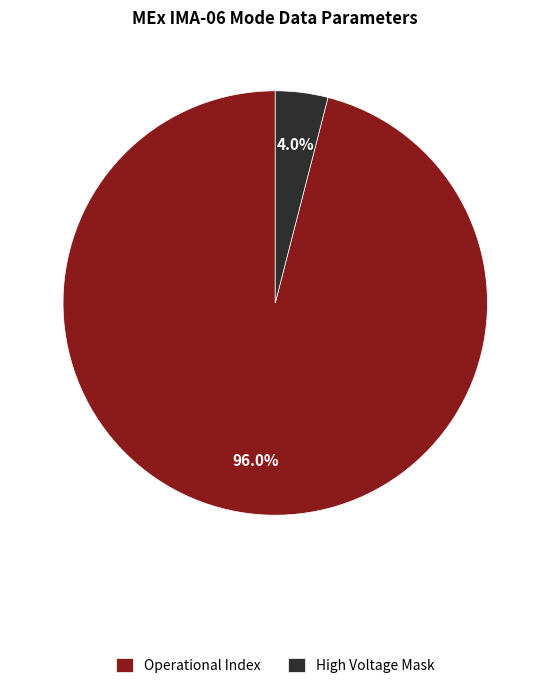

Between High Voltage Mask and Operational Index, which is larger?

Operational Index